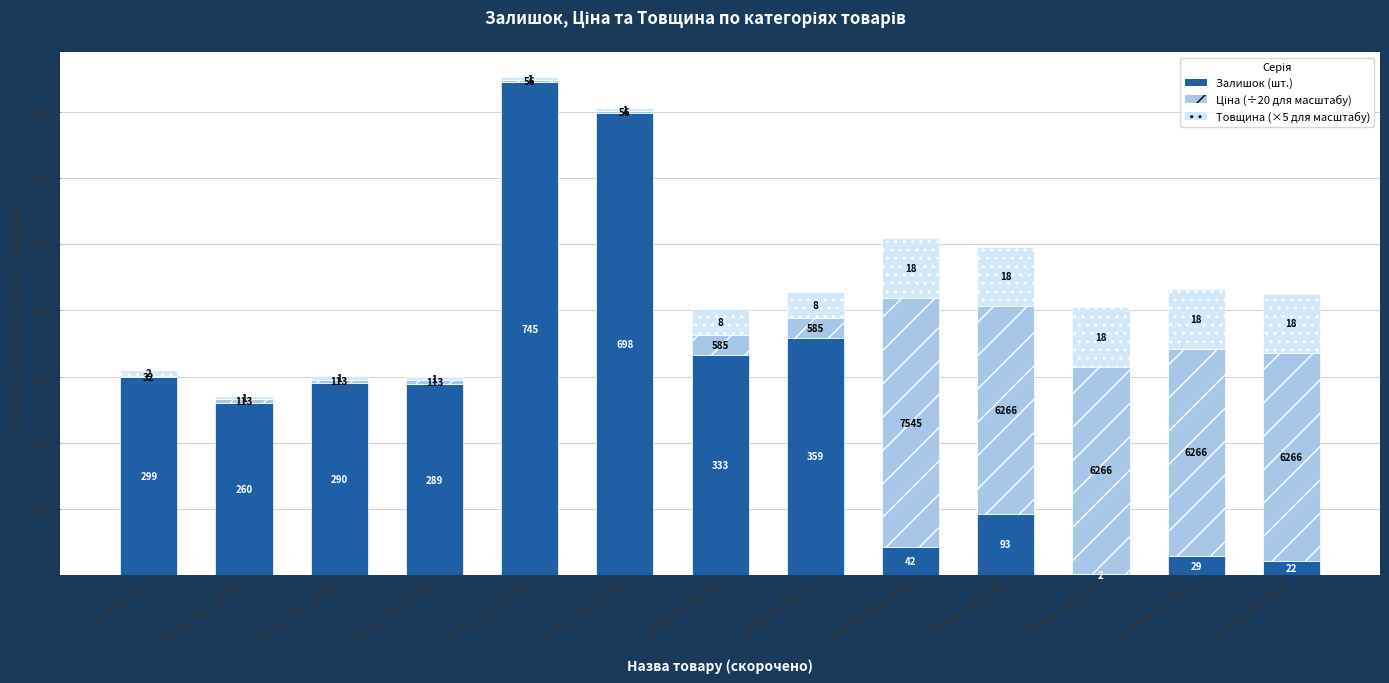

Are the bars grouped side by side (vs. stacked)?

No